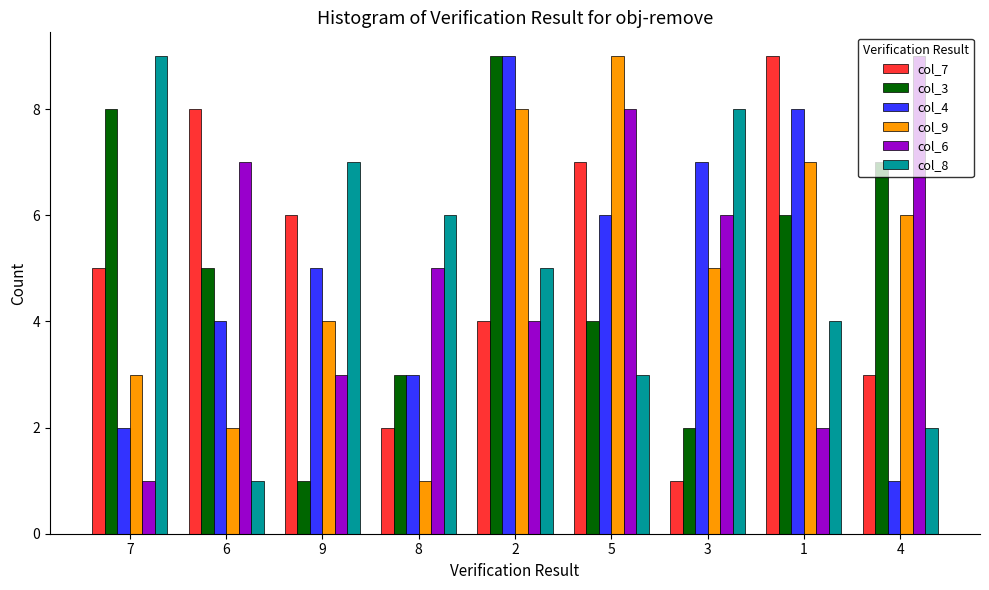

The col_6 series shows 1 at 7. True or false?

True